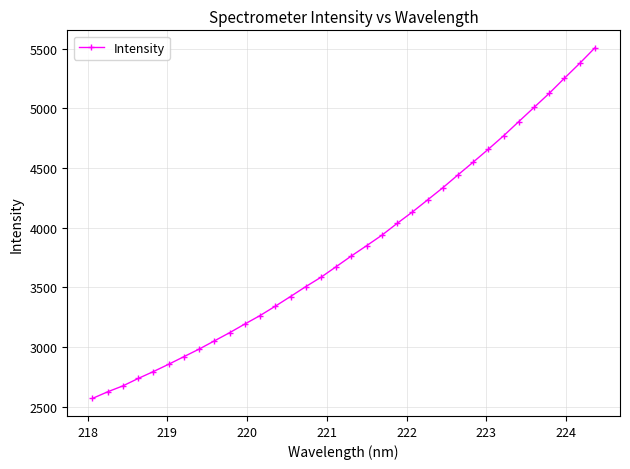

What is the sum of all values?

130161.4